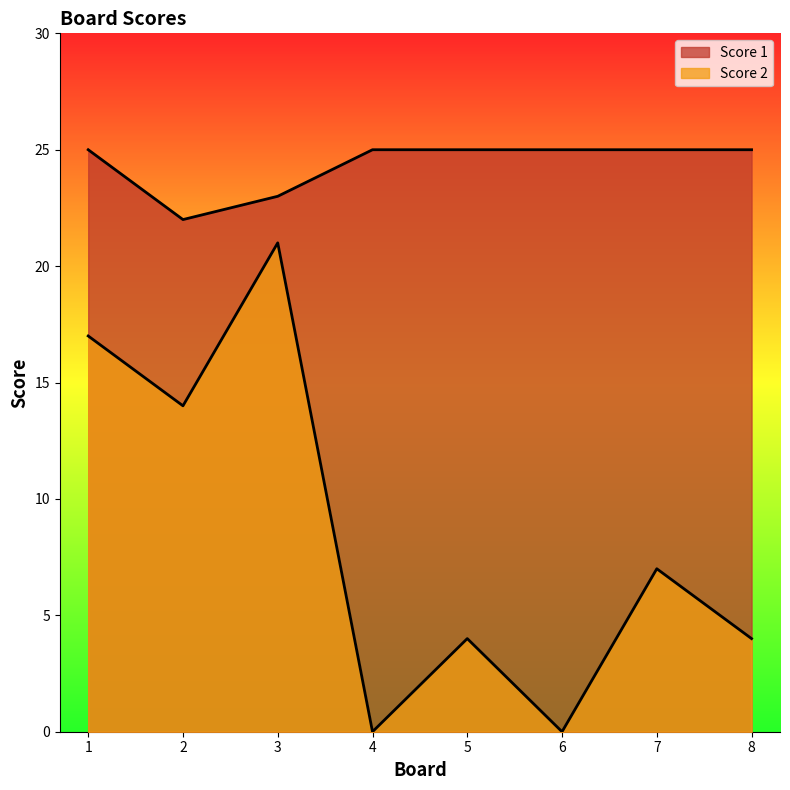

What is the difference between the Score 2 values at 7 and 4?

7